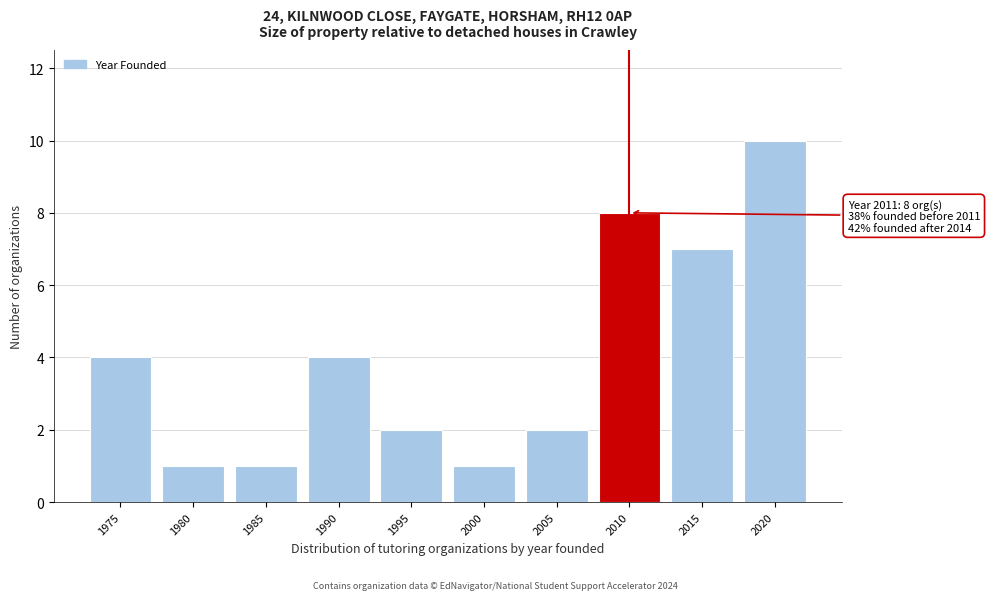

Reading right to left, extract all data points from this chart.

2020=10	2015=7	2010=8	2005=2	2000=1	1995=2	1990=4	1985=1	1980=1	1975=4